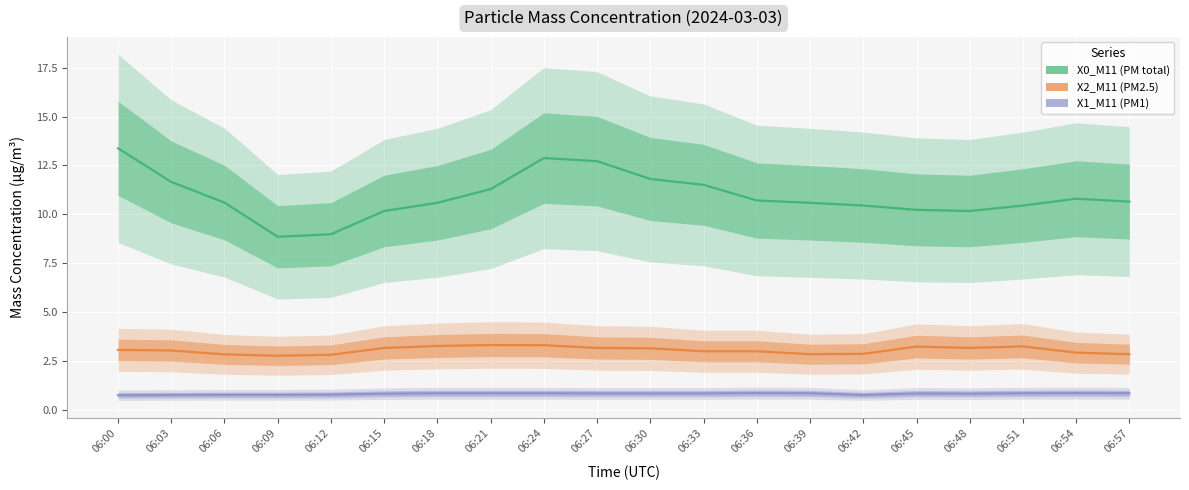

Reading right to left, extract all data points from this chart.

X0_M11 (PM total): 10.7	10.8	10.4	10.2	10.2	10.4	10.6	10.7	11.5	11.8	12.7	12.9	11.3	10.6	10.2	9.0	8.8	10.6	11.7	13.4
X2_M11 (PM2.5): 2.8	2.9	3.2	3.2	3.2	2.9	2.8	3.0	3.0	3.1	3.2	3.3	3.3	3.3	3.2	2.8	2.8	2.8	3.0	3.1
X1_M11 (PM1): 0.8	0.8	0.8	0.8	0.8	0.8	0.8	0.8	0.8	0.8	0.8	0.8	0.8	0.8	0.8	0.8	0.8	0.8	0.8	0.7